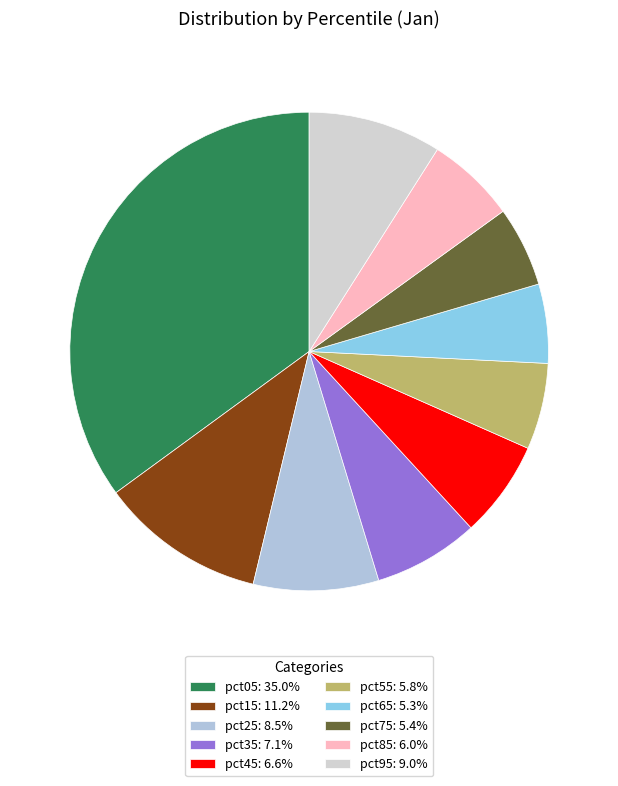

To the nearest percent, what is the average slice percentage?

10%